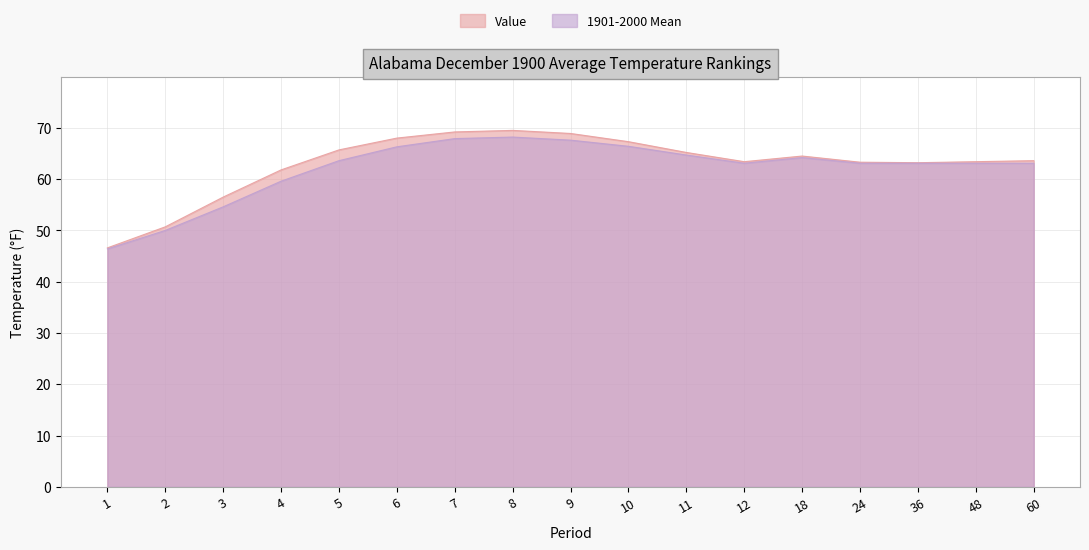

What is the difference between the 1901-2000 Mean values at 1 and 7?

21.5